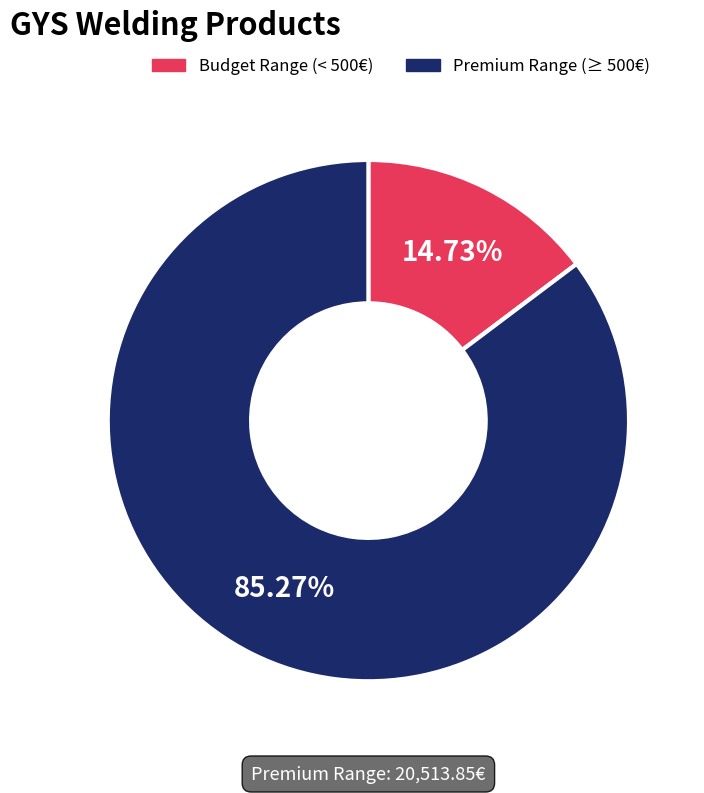

Which category has the biggest portion of the pie?

Premium Range (≥ 500€)